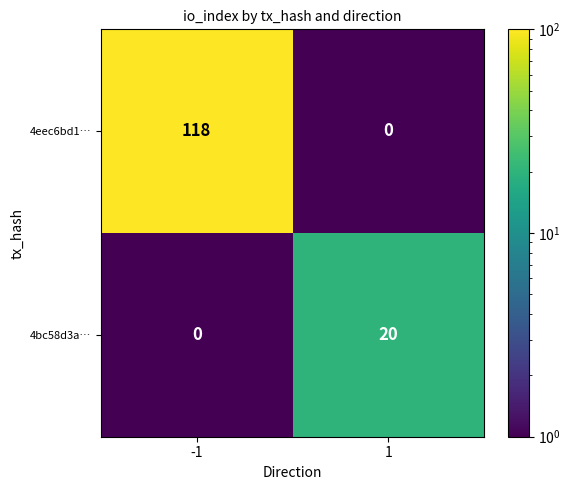

At which category does the chart reach its peak across all series?

-1